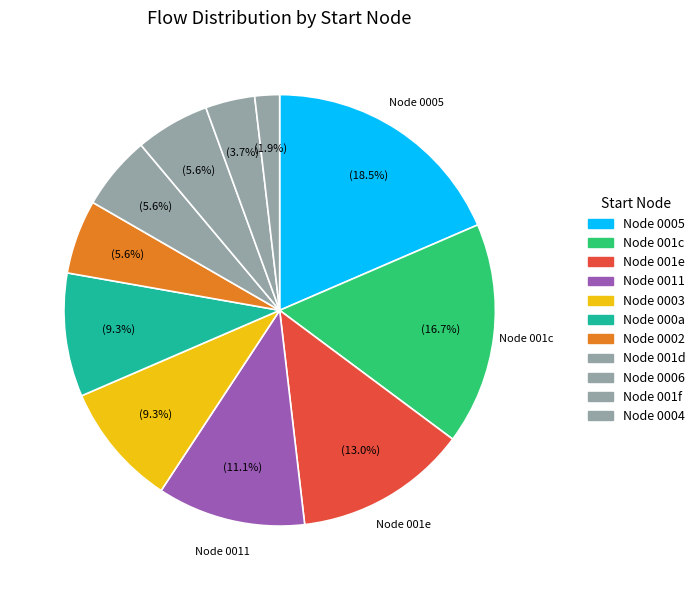

How many segments does this pie chart have?

11